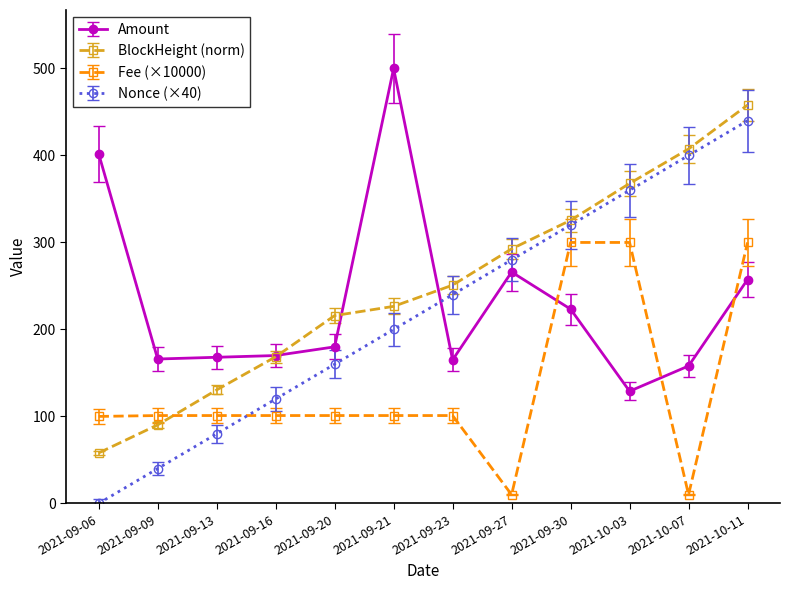

Is the value of Fee (×10000) at 2021-09-16 greater than the value of Amount at 2021-10-11?

No